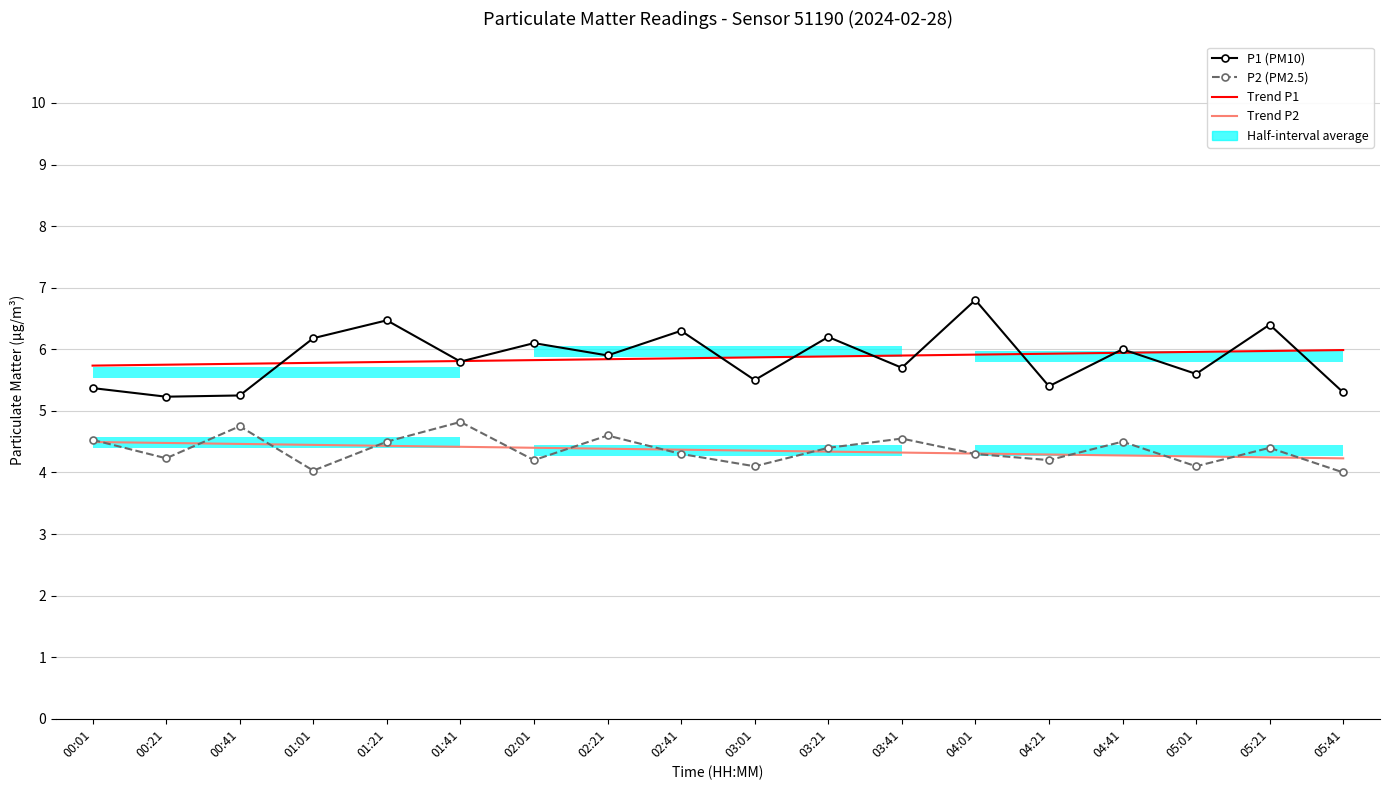

What is the sum of all Trend P2 values?

78.5